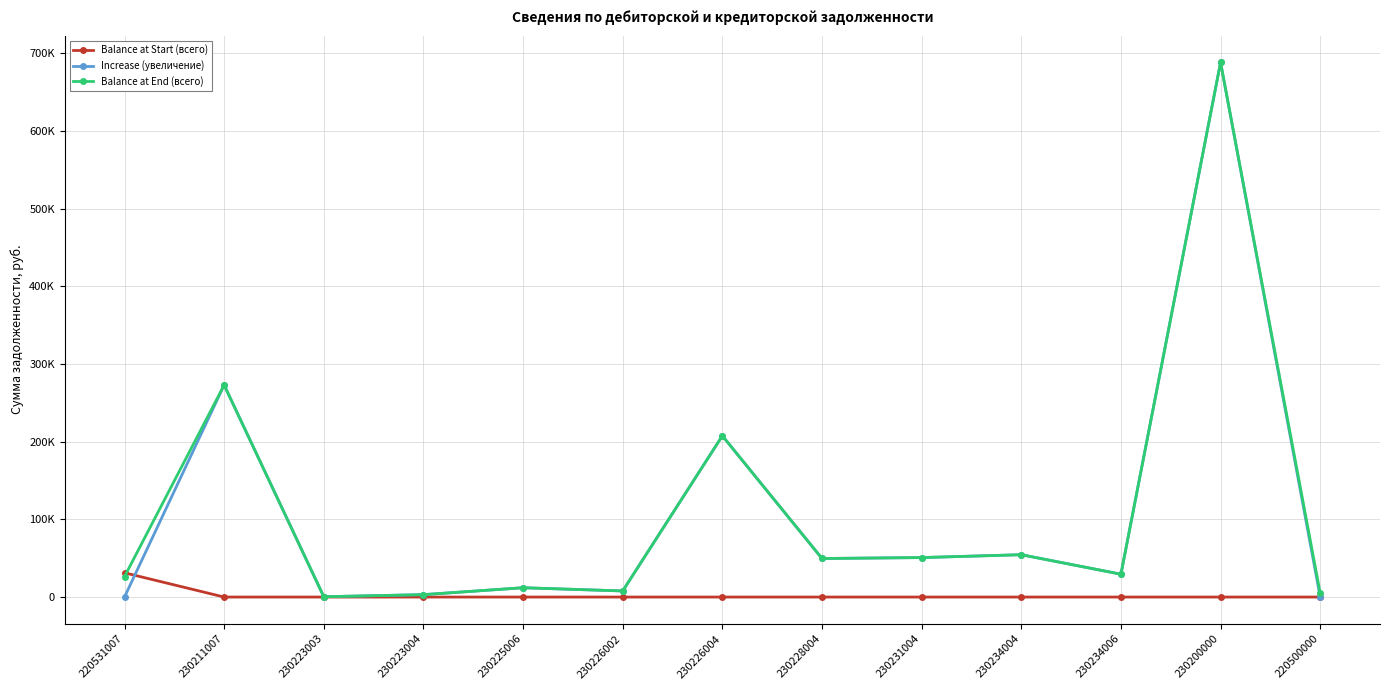

What are all the series names shown in the legend?

Balance at Start (всего), Increase (увеличение), Balance at End (всего)